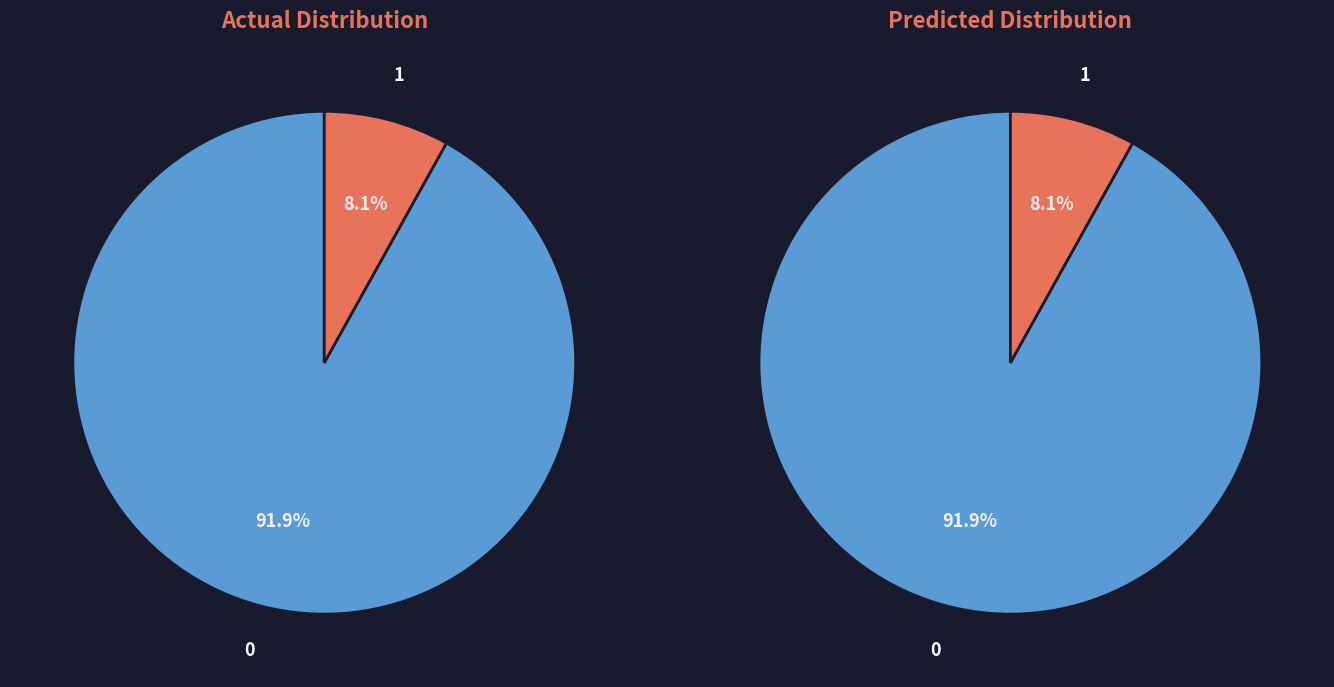

Is Treasury stock (in shares) the majority of the pie?

No